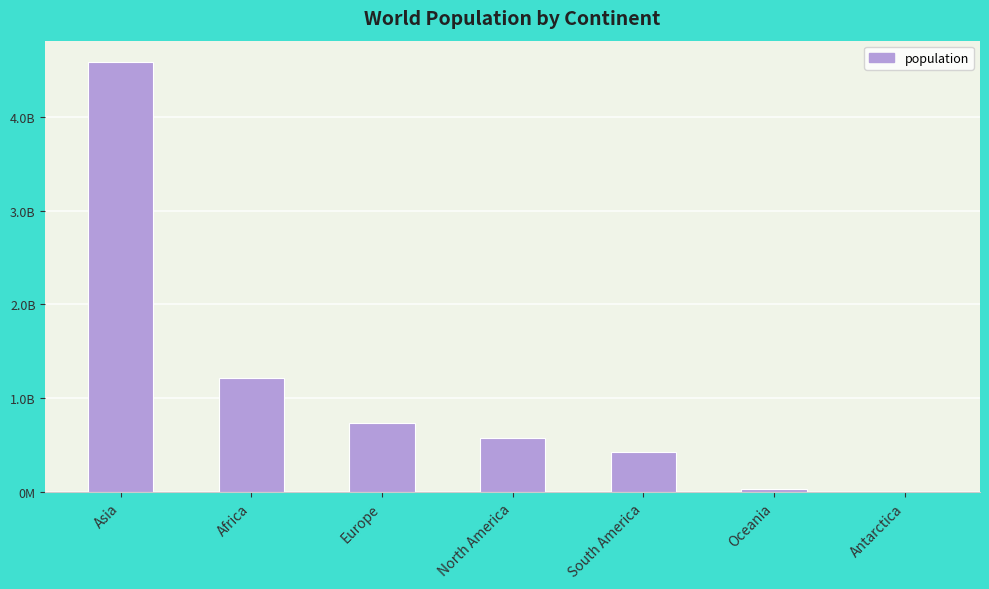

How many data points are less than 579024000?

3